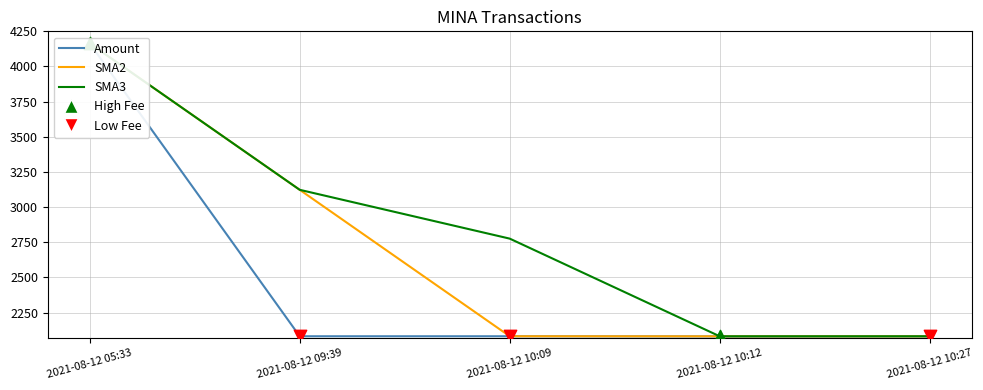

What is the total value across all series at 2021-08-12 10:09?

6940.7